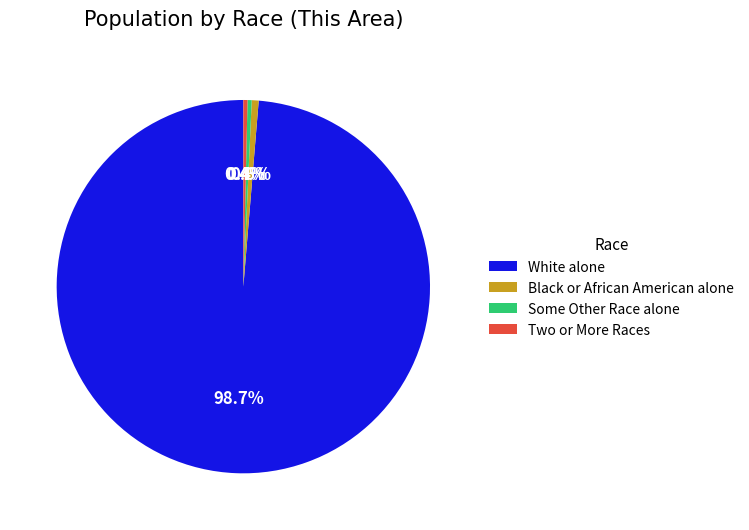

What portion of the pie excludes Some Other Race alone?

99.6%